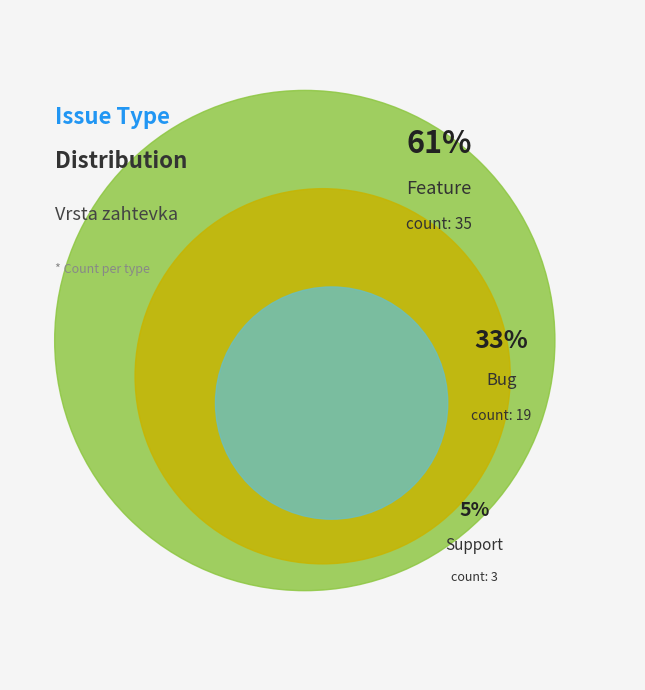

Is there a majority slice in this chart?

Yes